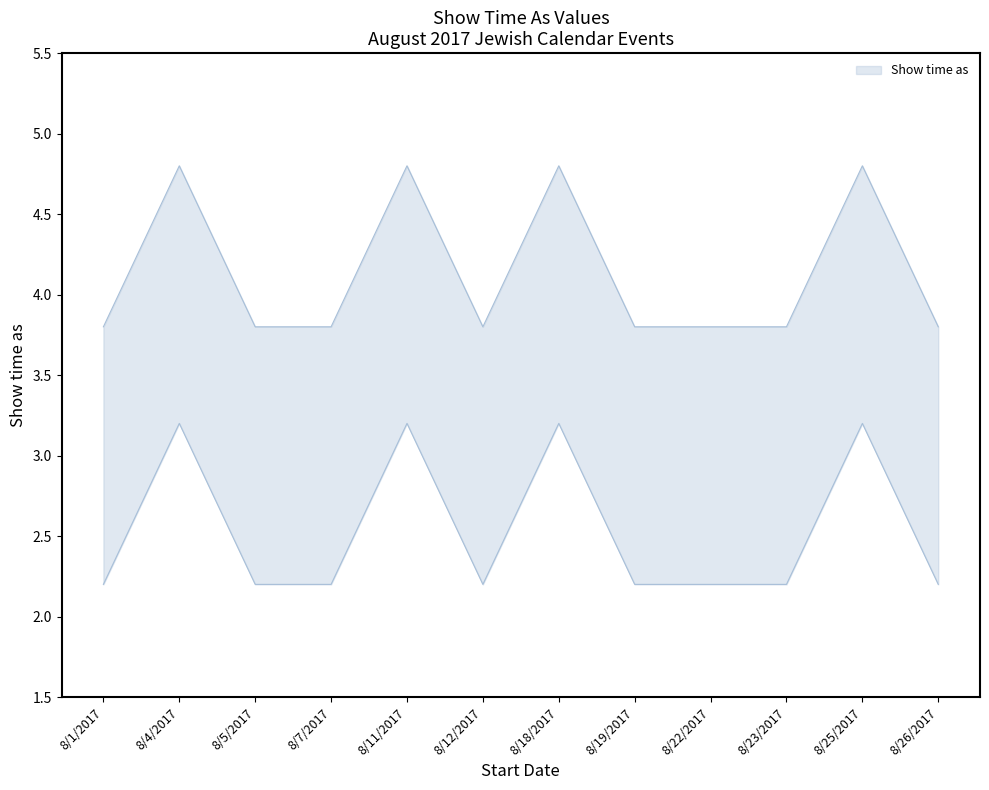

The chart shows a value of 1.5 at 8/12/2017. True or false?

False